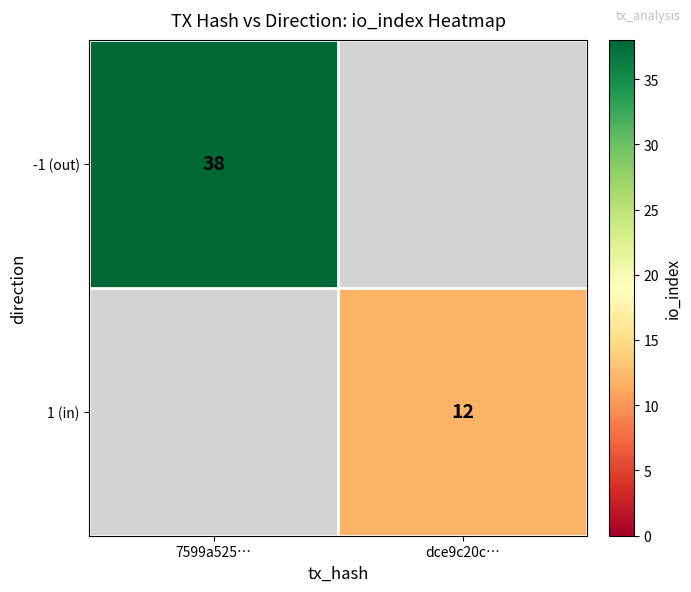

The value of 1 (in) at dce9c20c… is 2. True or false?

False